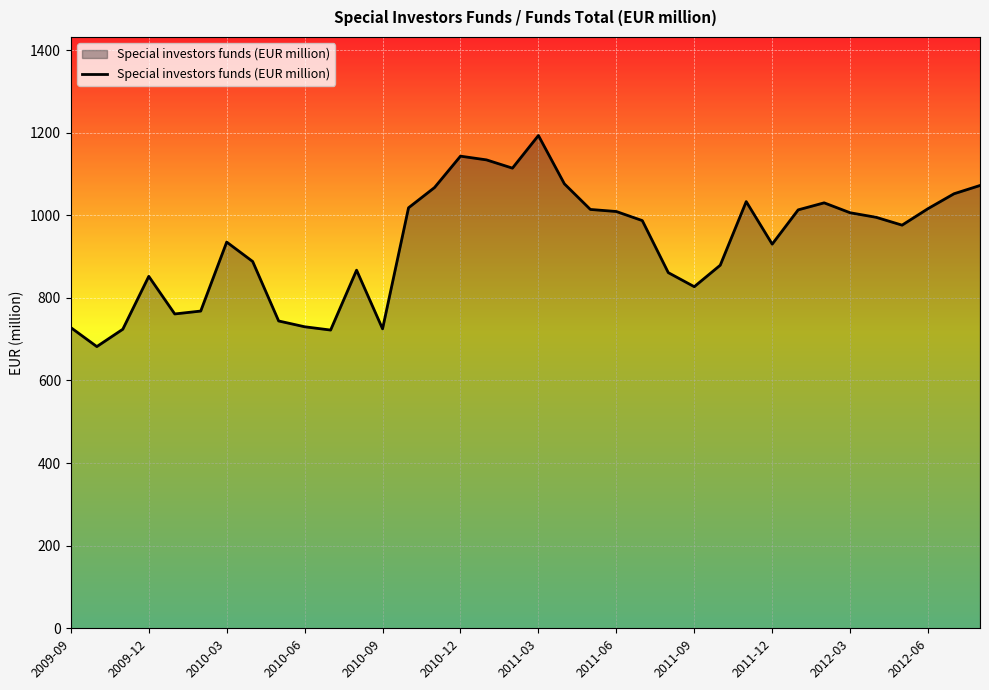

What is the smallest value displayed?

682